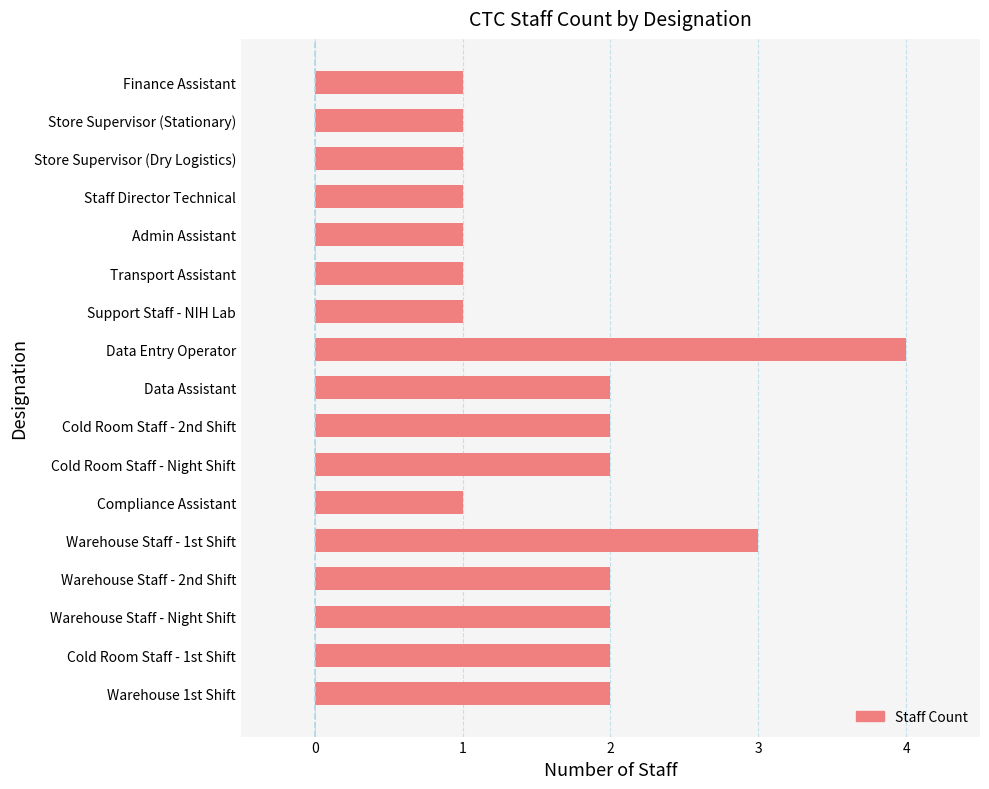

What is the value of the 12th bar from the top?

1